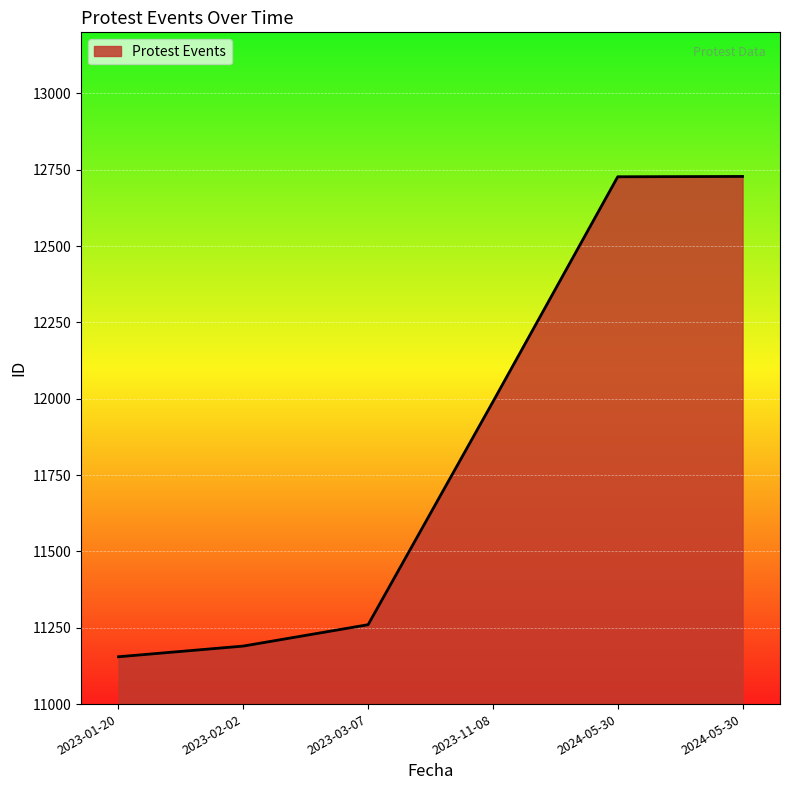

Count the number of categories in the chart.

6